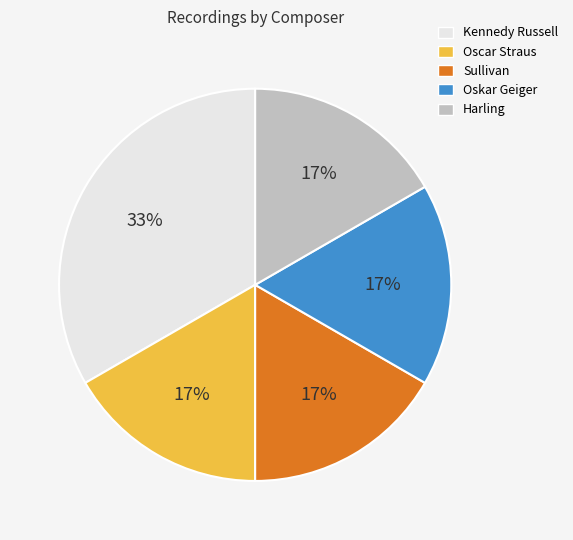

Is it true that Oscar Straus is 28% of the pie?

False